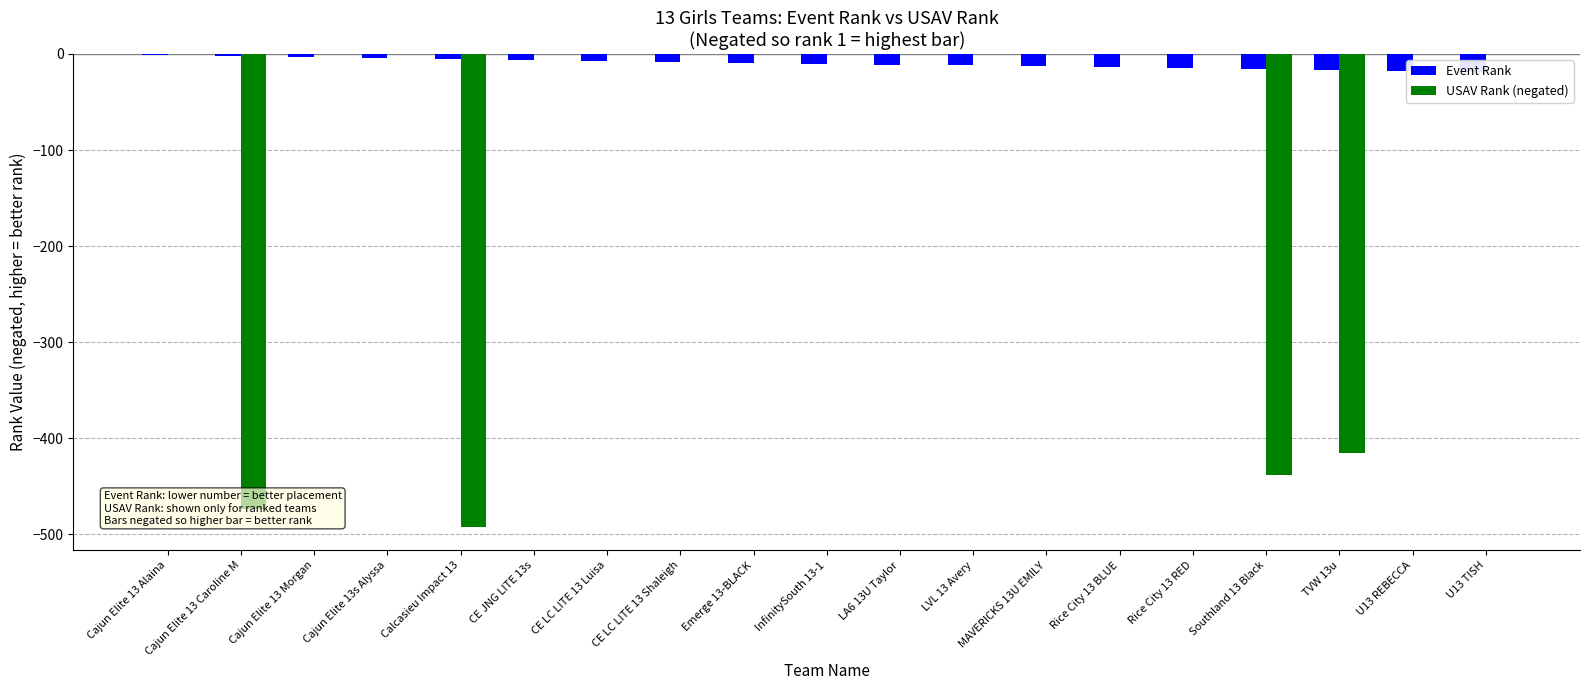

What is the sum of all USAV Rank (negated) values?

-1819